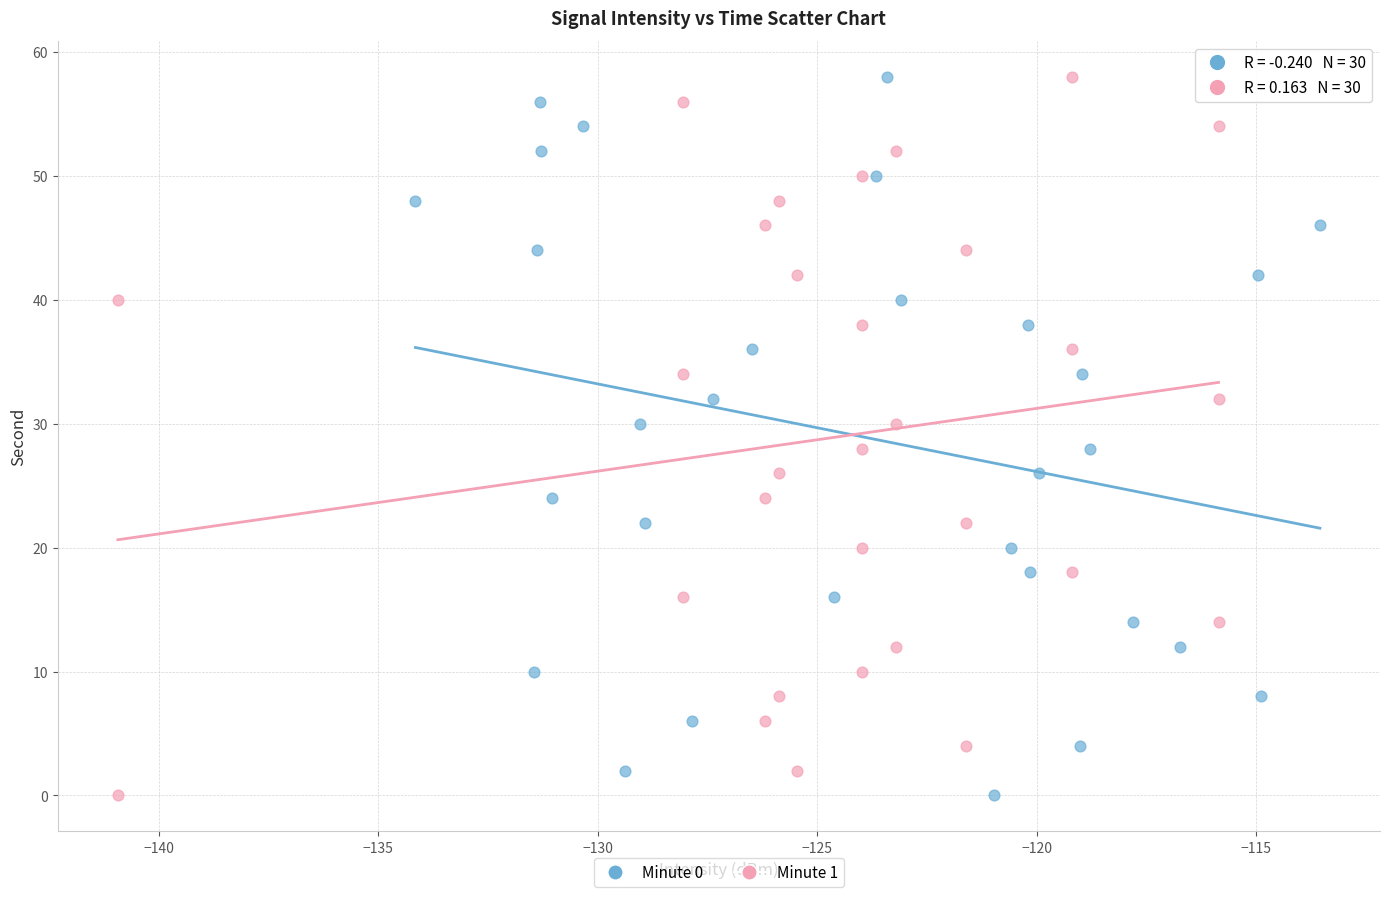

What are all the series names shown in the legend?

Minute 0, Minute 1